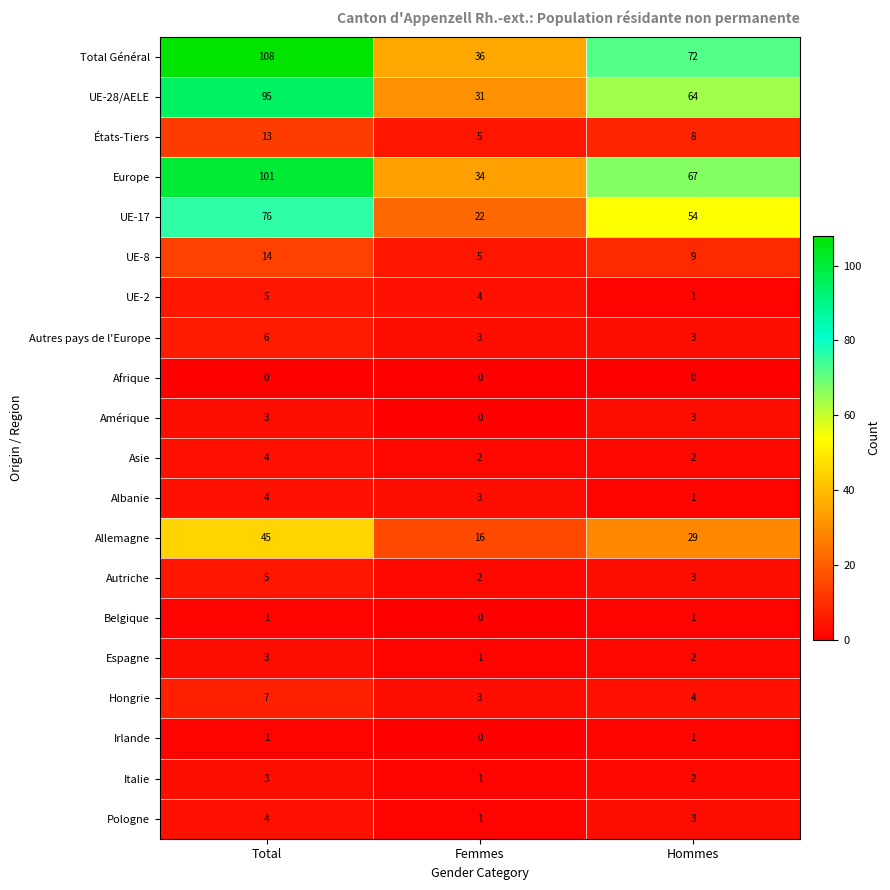

Count the number of data series in this chart.

20